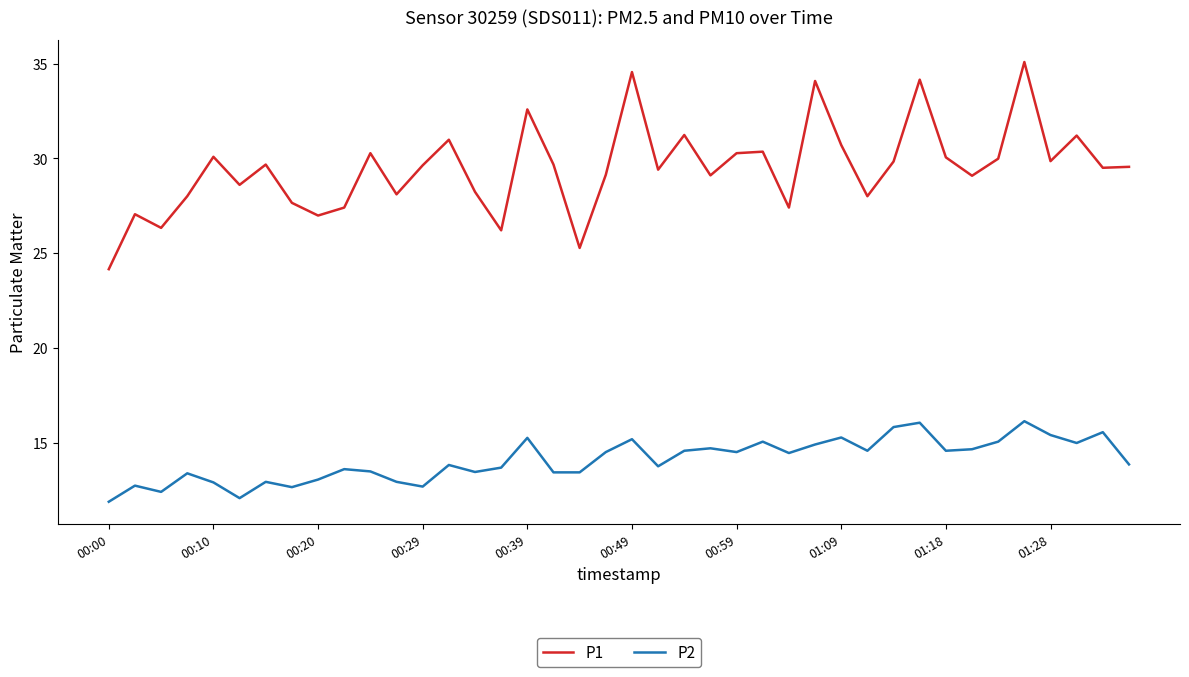

Which series has the largest total across all categories?

P1